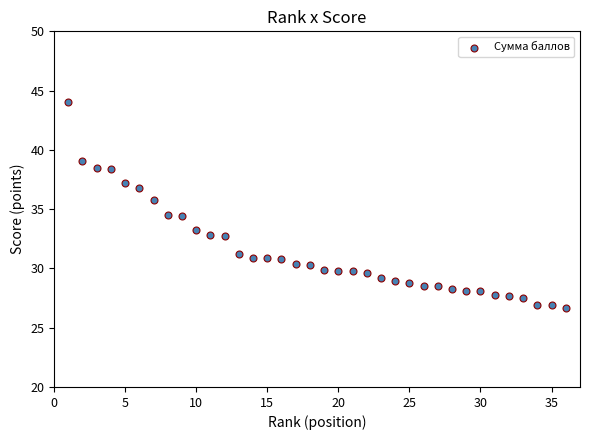

What is the range of X values (max minus min)?

35.0